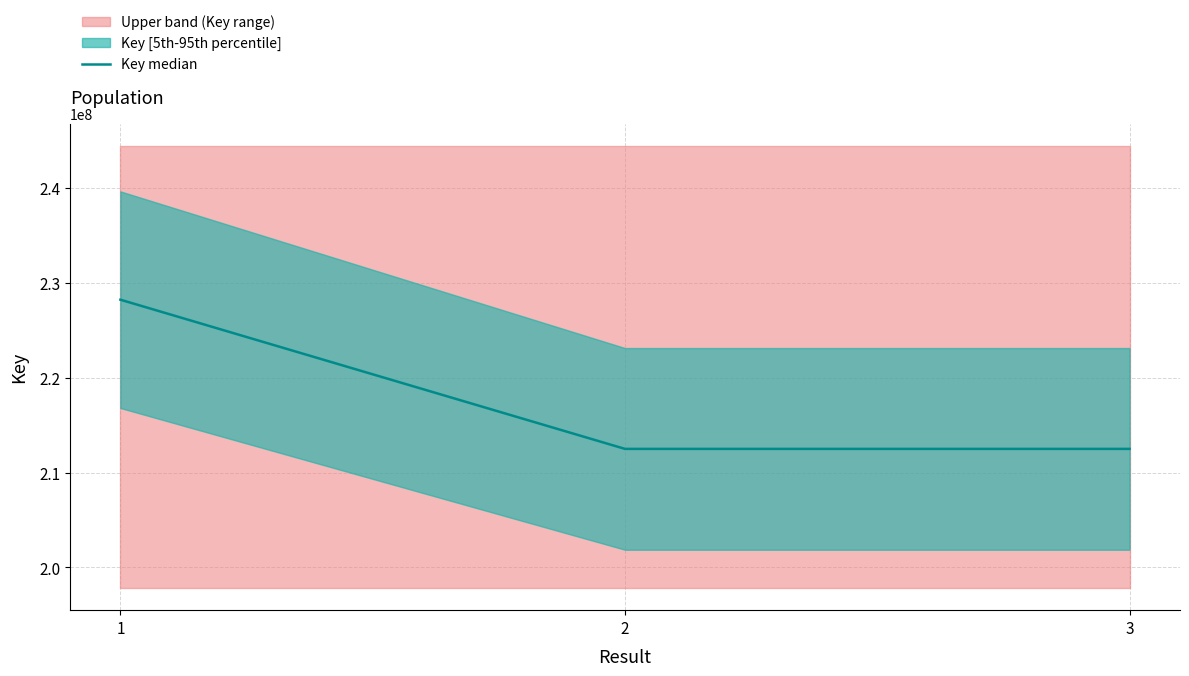

At which label is the value closest to 220351957?

2